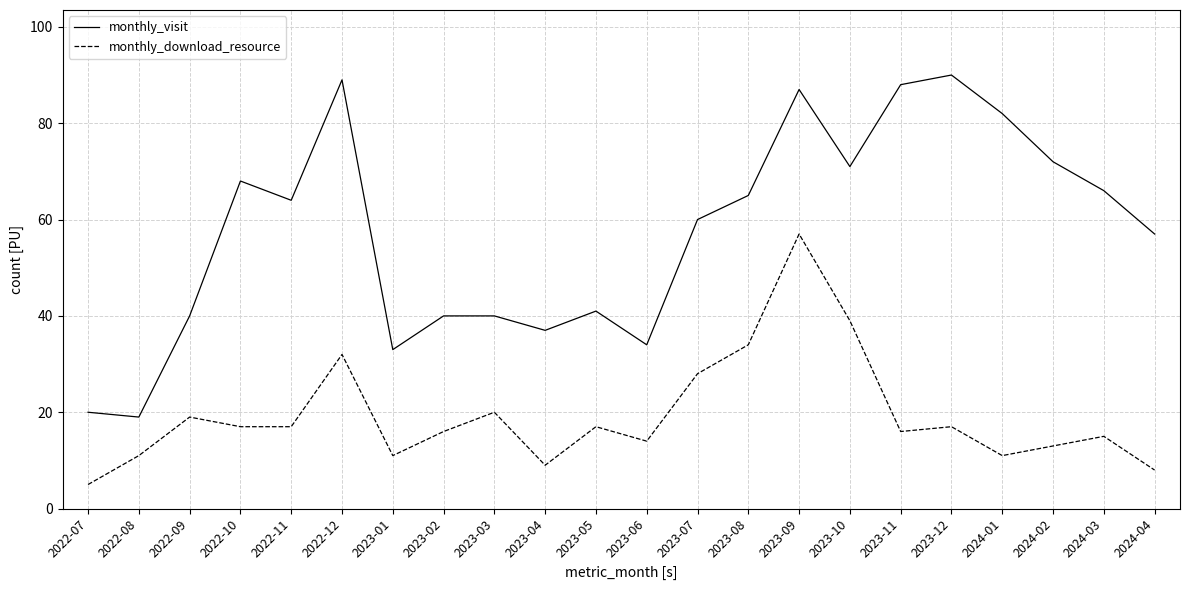

At which category does monthly_download_resource reach its first local peak?

2022-09